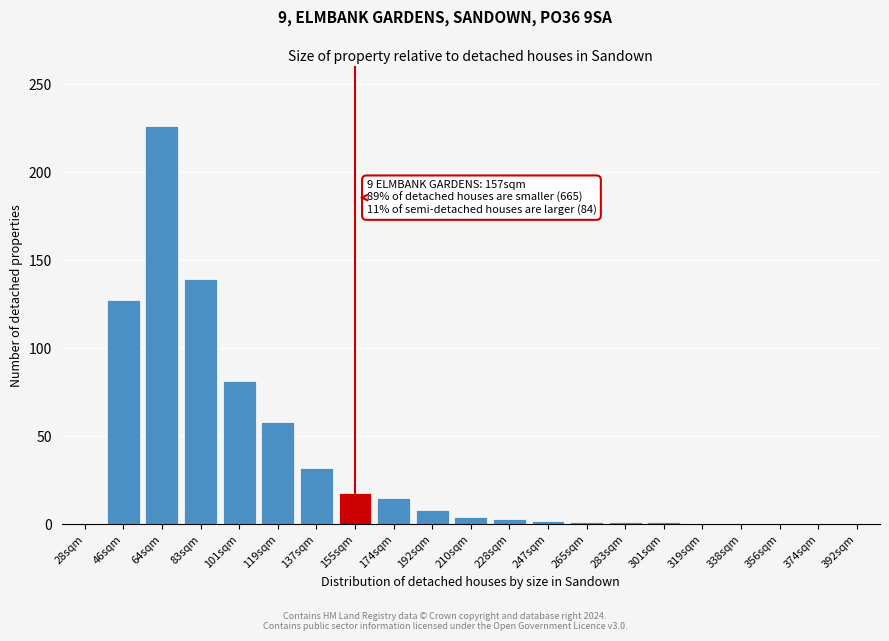

Between 137sqm and 64sqm, which is larger?

64sqm